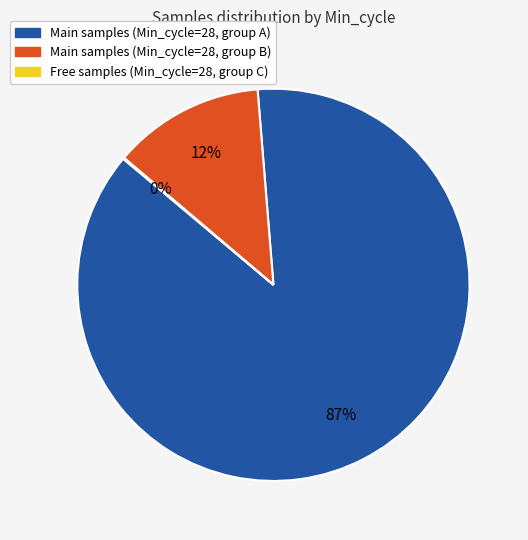

Does any single category account for the majority?

Yes